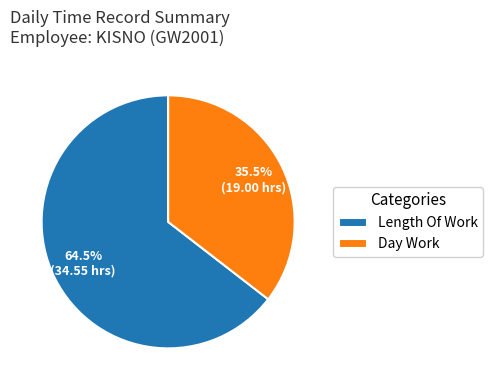

Is Length Of Work the majority of the pie?

Yes